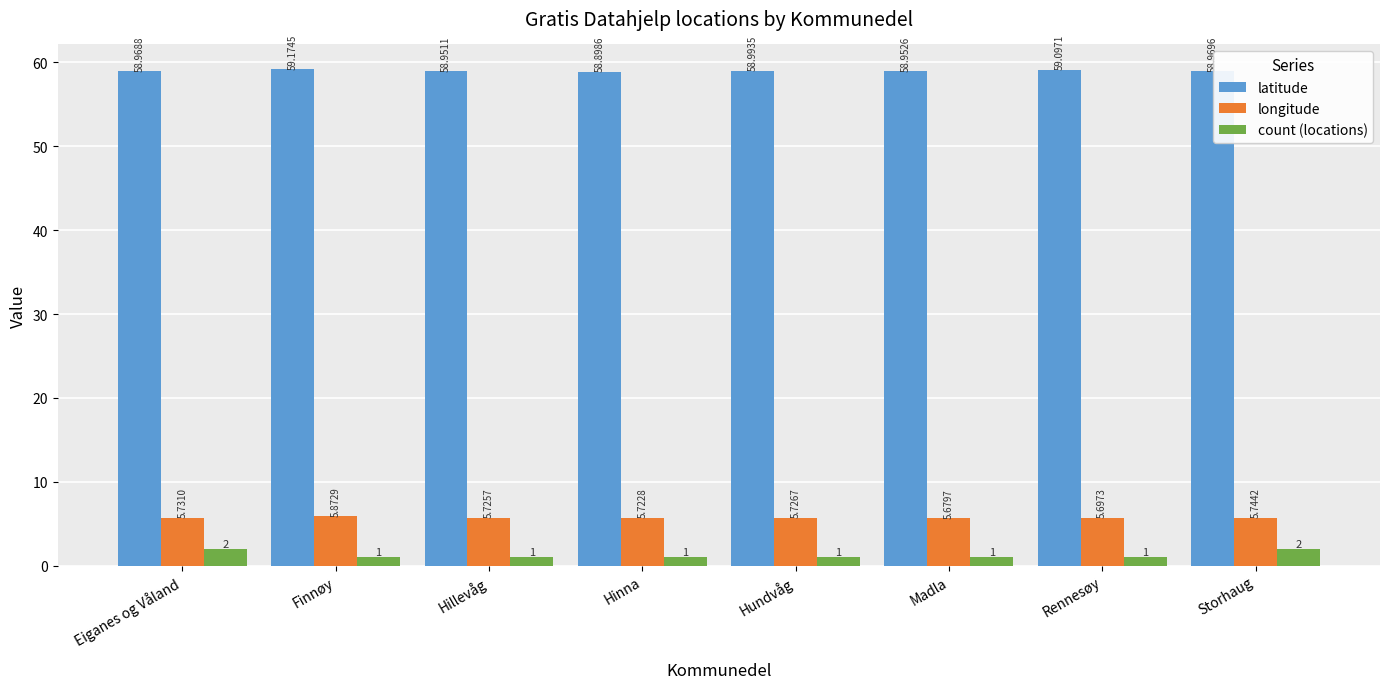

List the labels in order of latitude value, smallest first.

Hinna, Hillevåg, Madla, Eiganes og Våland, Storhaug, Hundvåg, Rennesøy, Finnøy